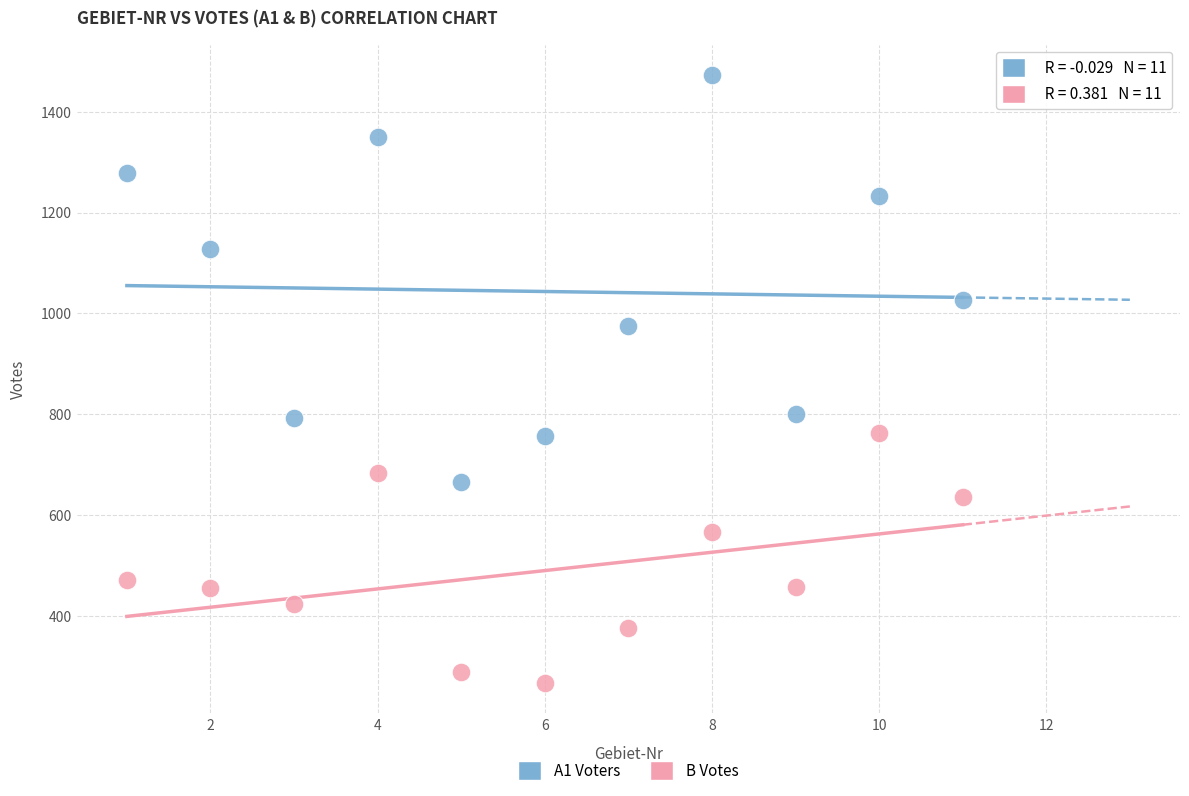

Across all data points, what is the range of Y values (max minus min)?

1206